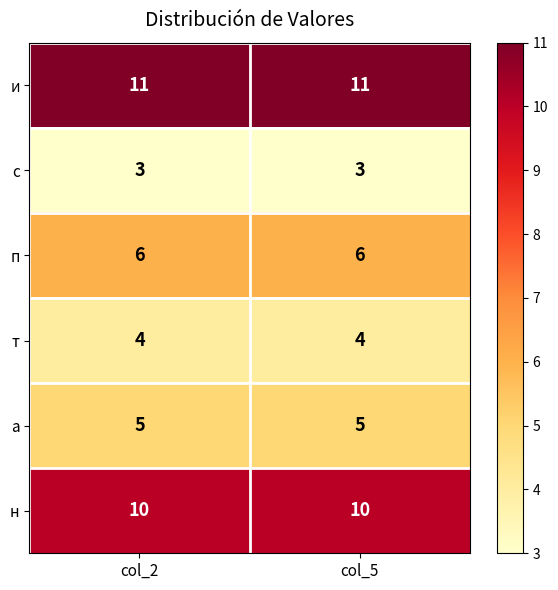

What is the maximum value shown in the chart?

11